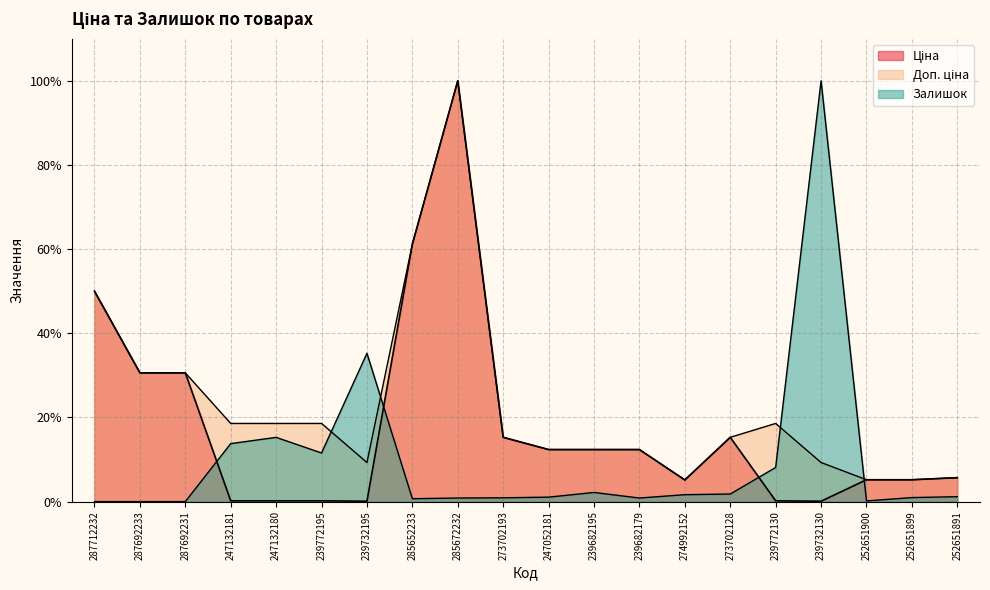

How many data points in Доп. ціна are above 15?

11